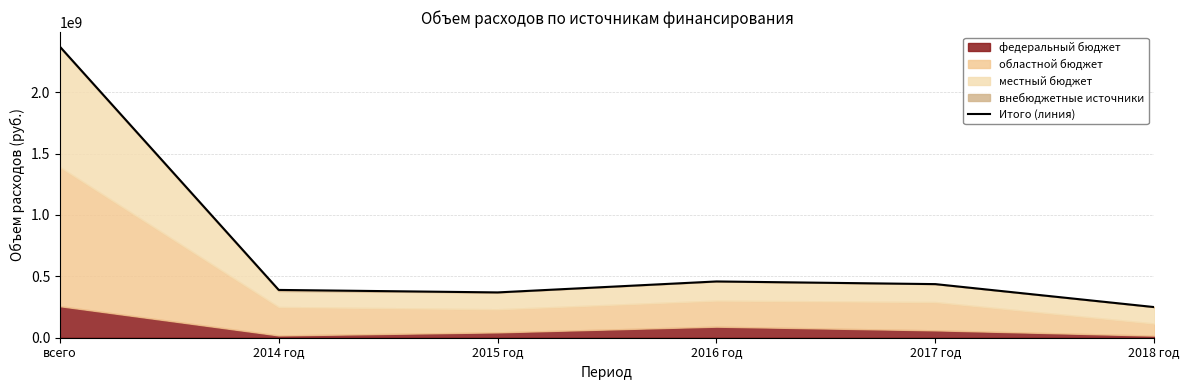

What position from the left is 2014 год?

2